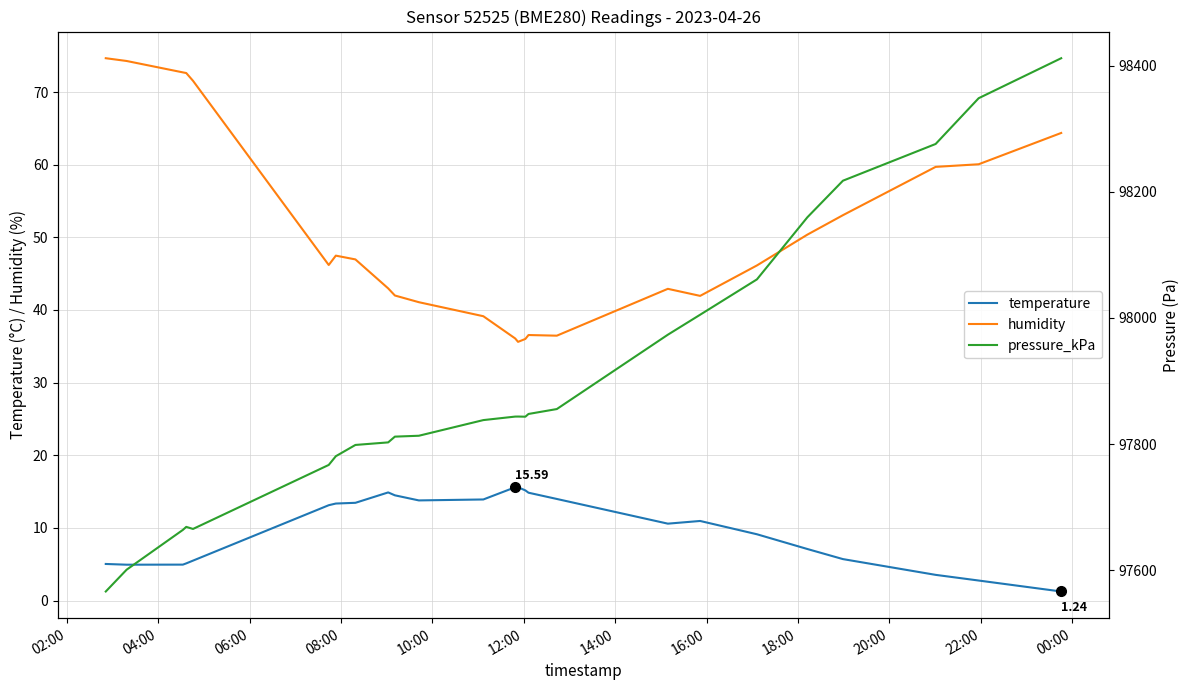

True or false: humidity and temperature intersect in this chart.

False